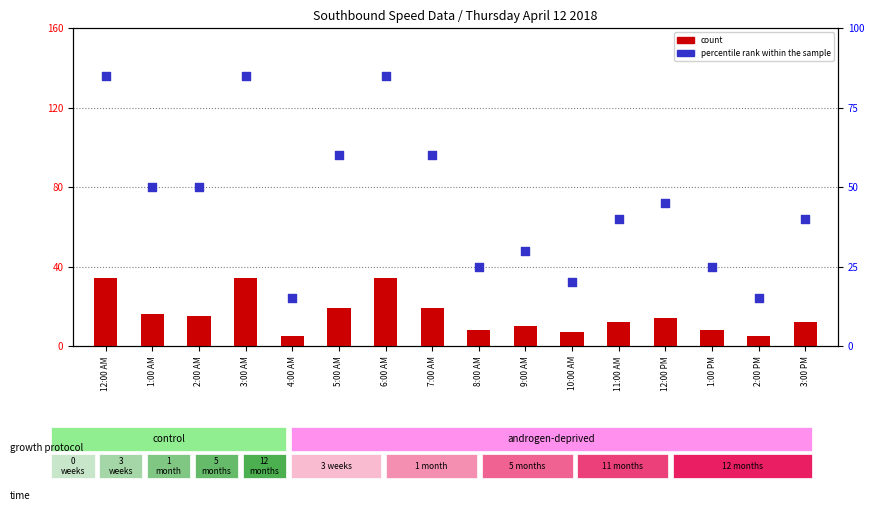

Which series has the largest total across all categories?

percentile rank within the sample